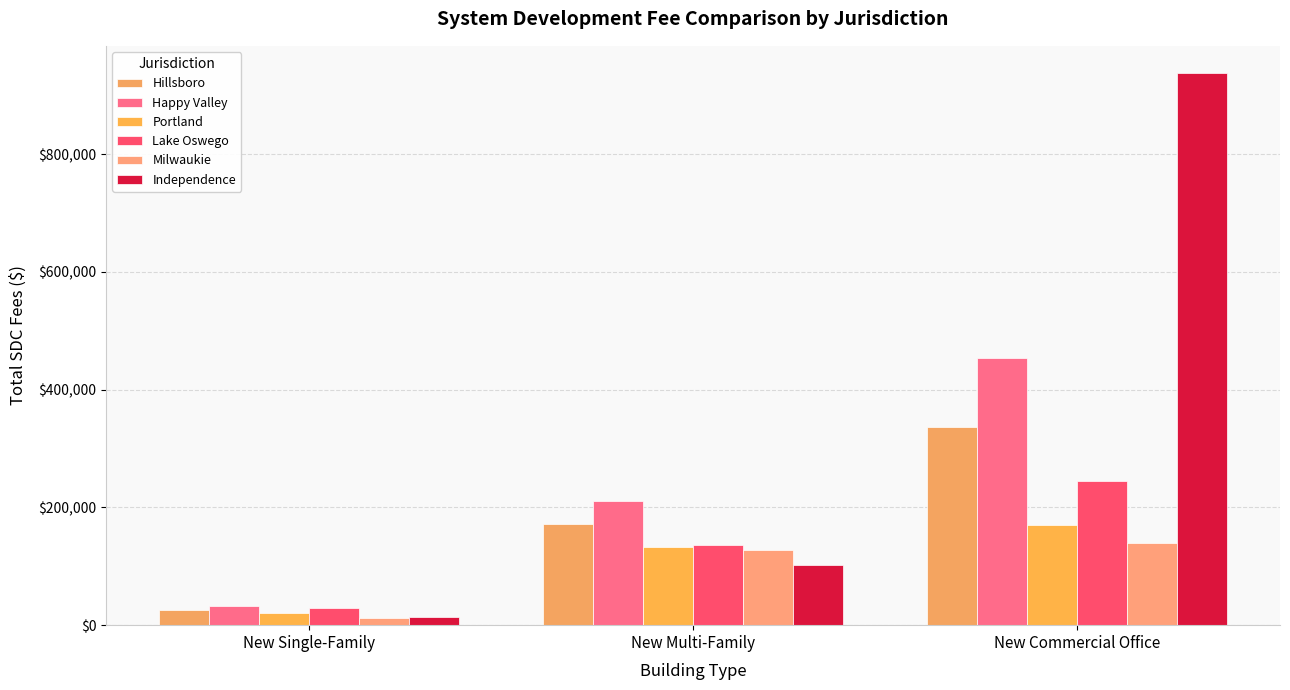

Which series has the largest range (max minus min)?

Independence